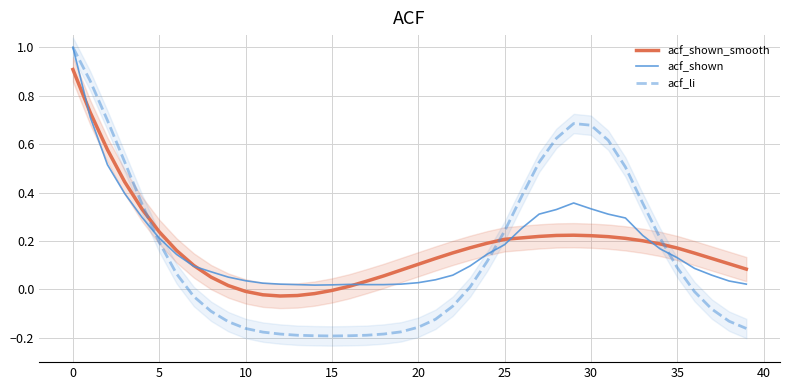

What is the sum of all acf_li values?

5.9